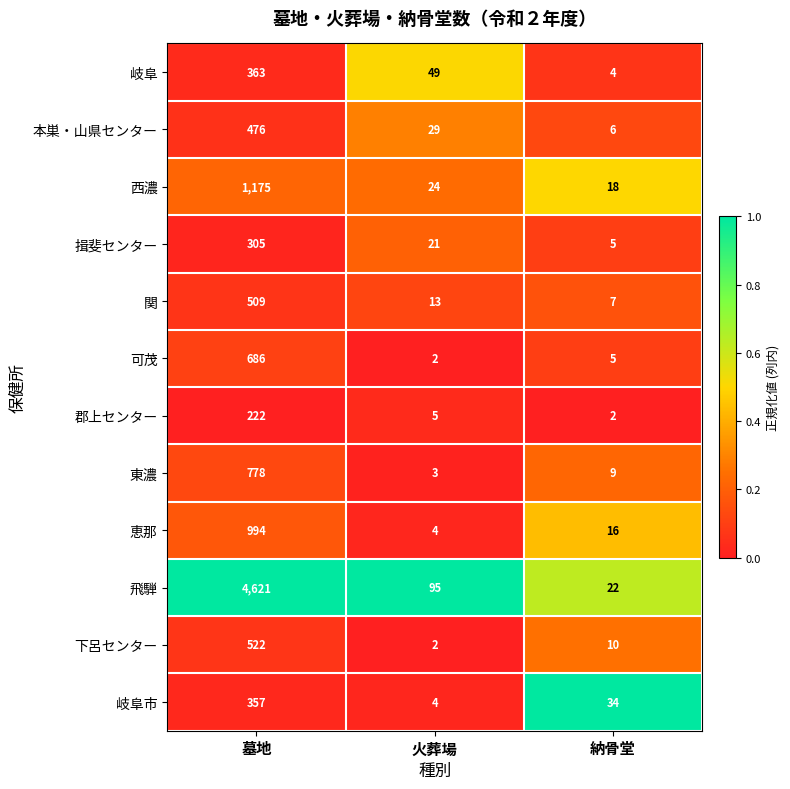

Where is 岐阜市 nearest to the value 180?

納骨堂